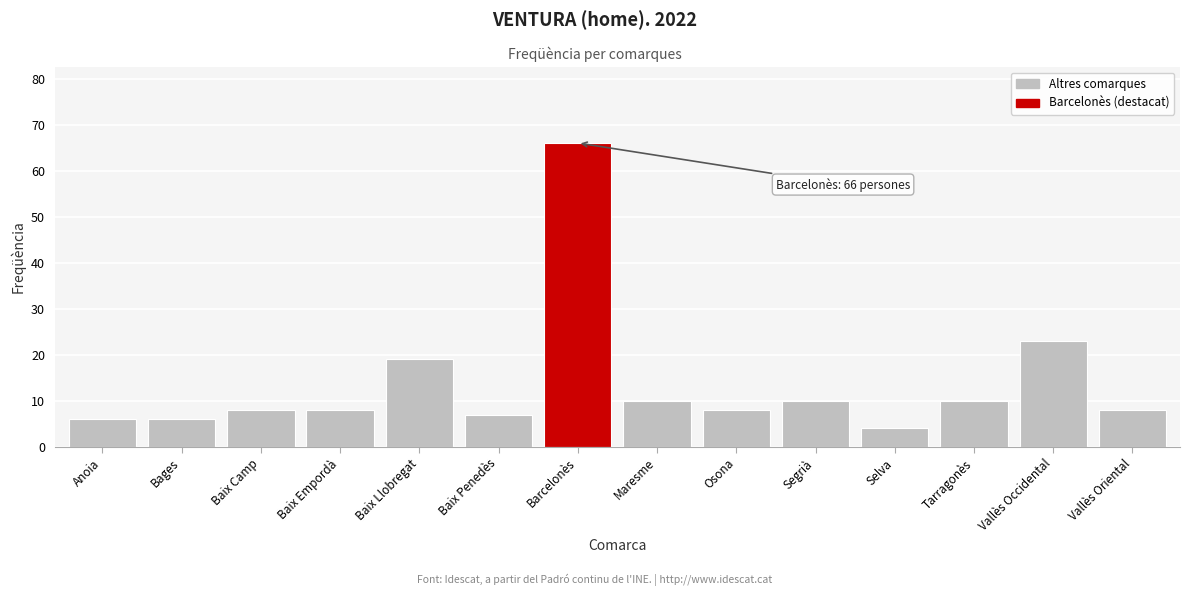

Reading left to right, what are all the values shown in this chart?

Anoia=6	Bages=6	Baix Camp=8	Baix Empordà=8	Baix Llobregat=19	Baix Penedès=7	Barcelonès=66	Maresme=10	Osona=8	Segrià=10	Selva=4	Tarragonès=10	Vallès Occidental=23	Vallès Oriental=8